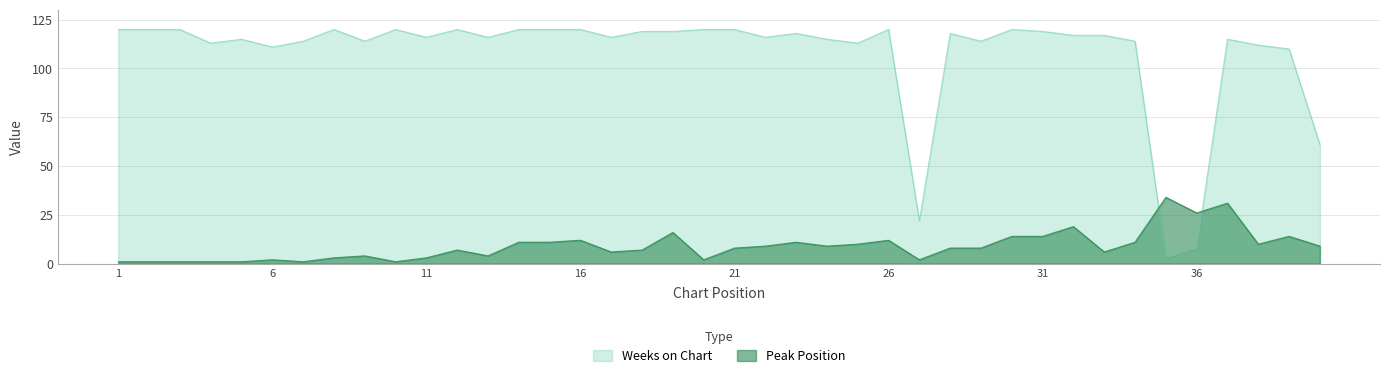

At which label is Peak Position closest to 17?

19